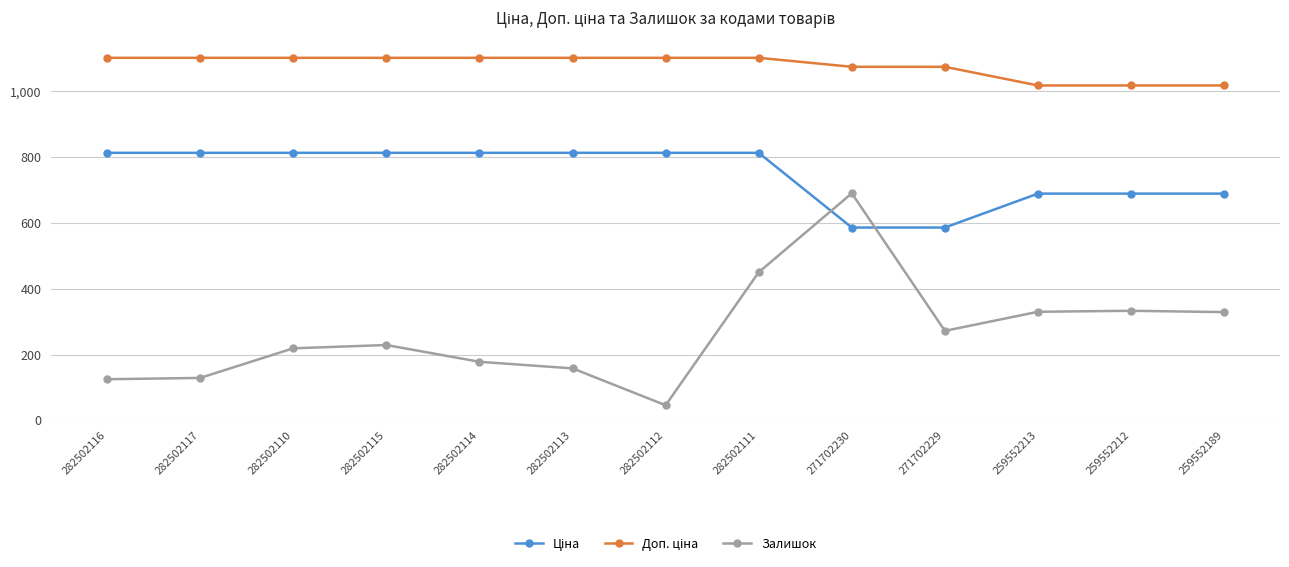

Does the chart have visible grid lines?

Yes